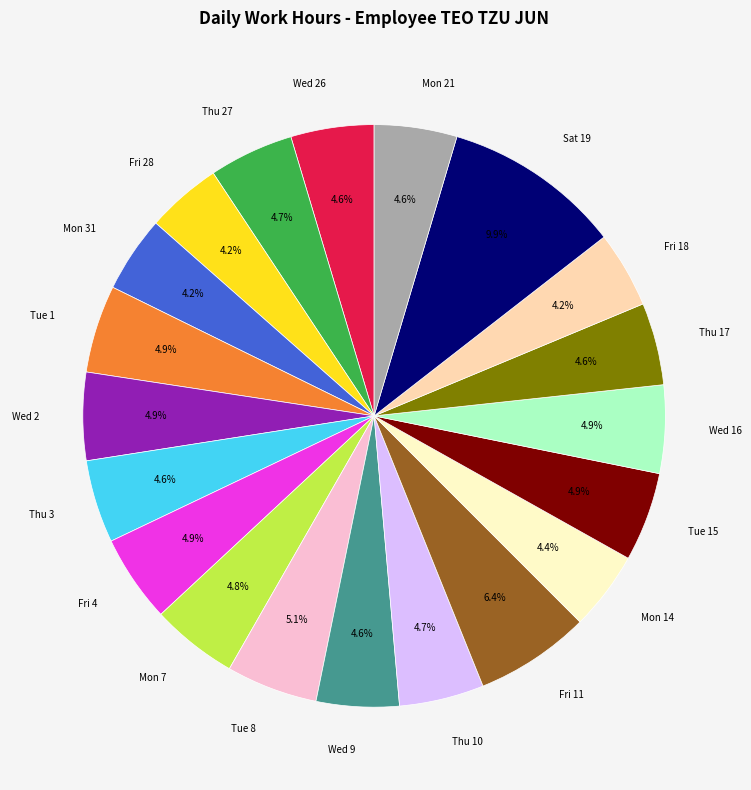

What portion of the pie excludes Thu 3?

95.4%